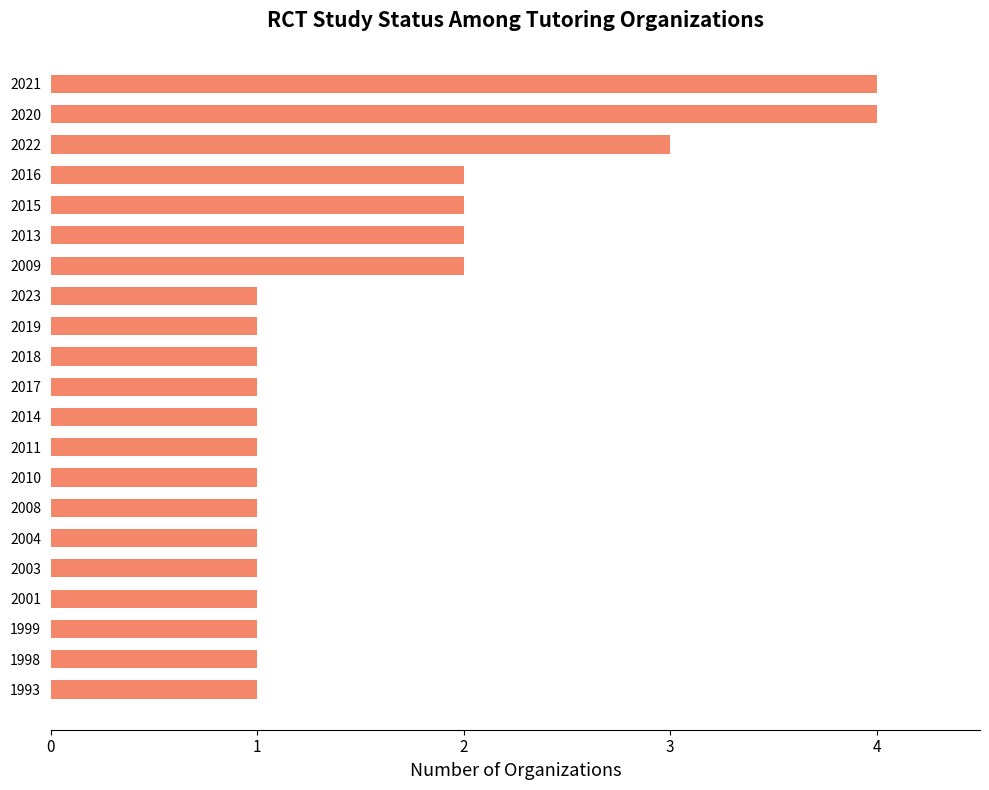

What is the maximum value shown in the chart?

4